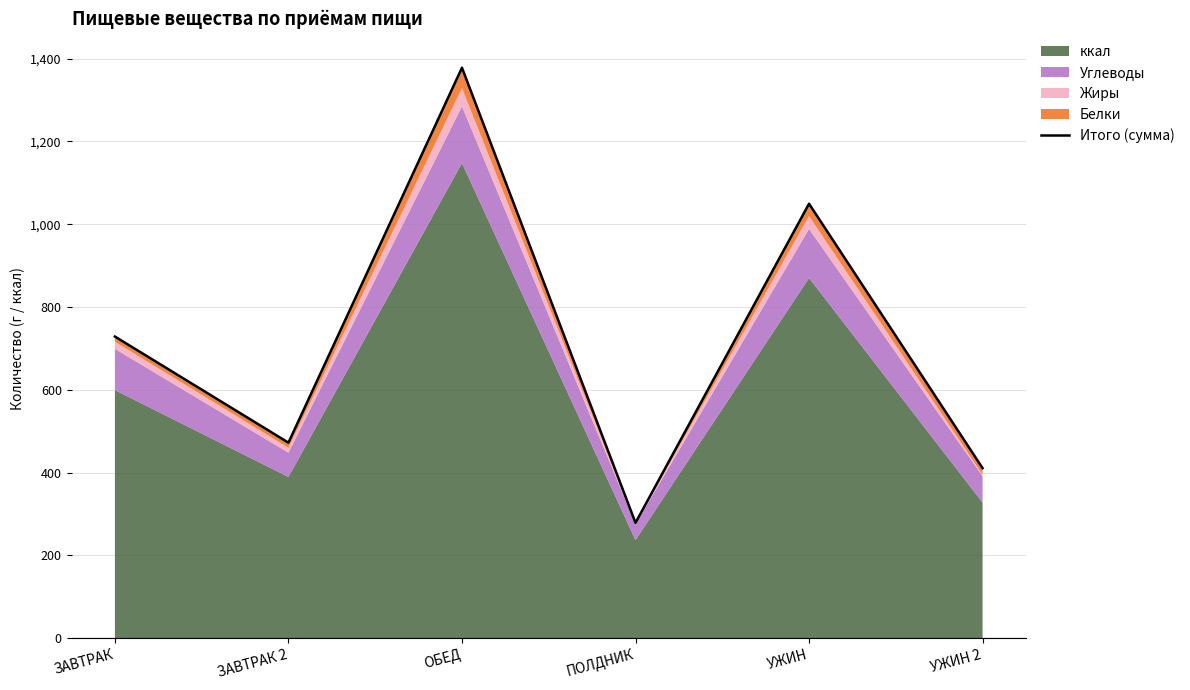

Which category has the highest value across all series?

ОБЕД